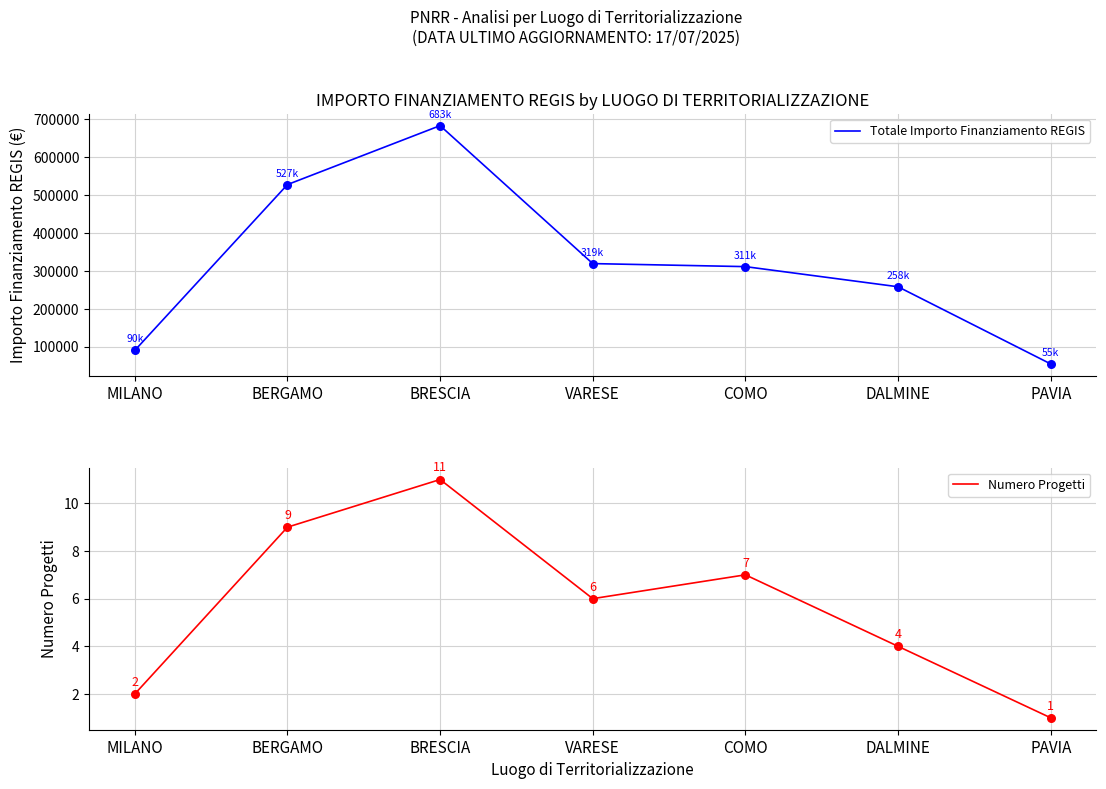

Which series has the largest total across all categories?

Totale Importo Finanziamento REGIS